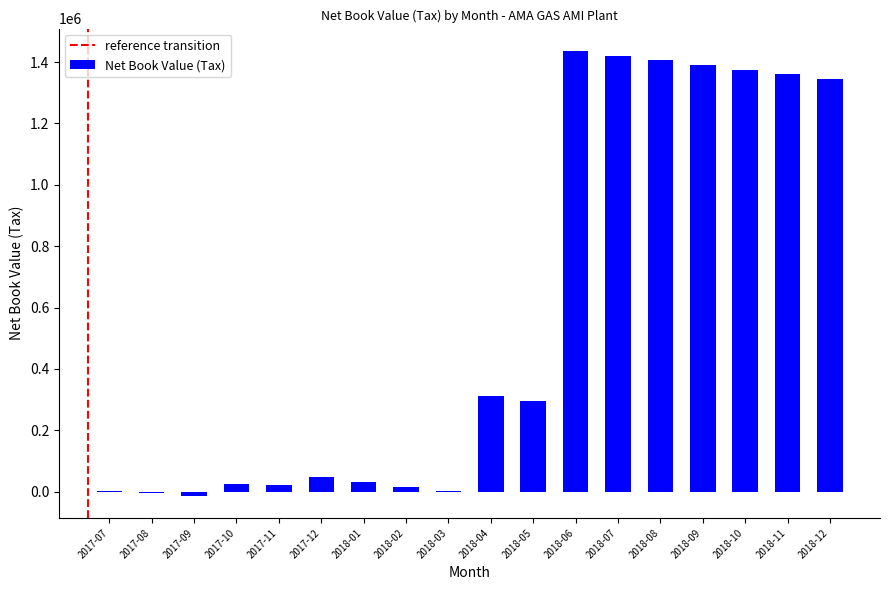

What is the sum of the values at 2018-06 and 2018-07?

2857863.1